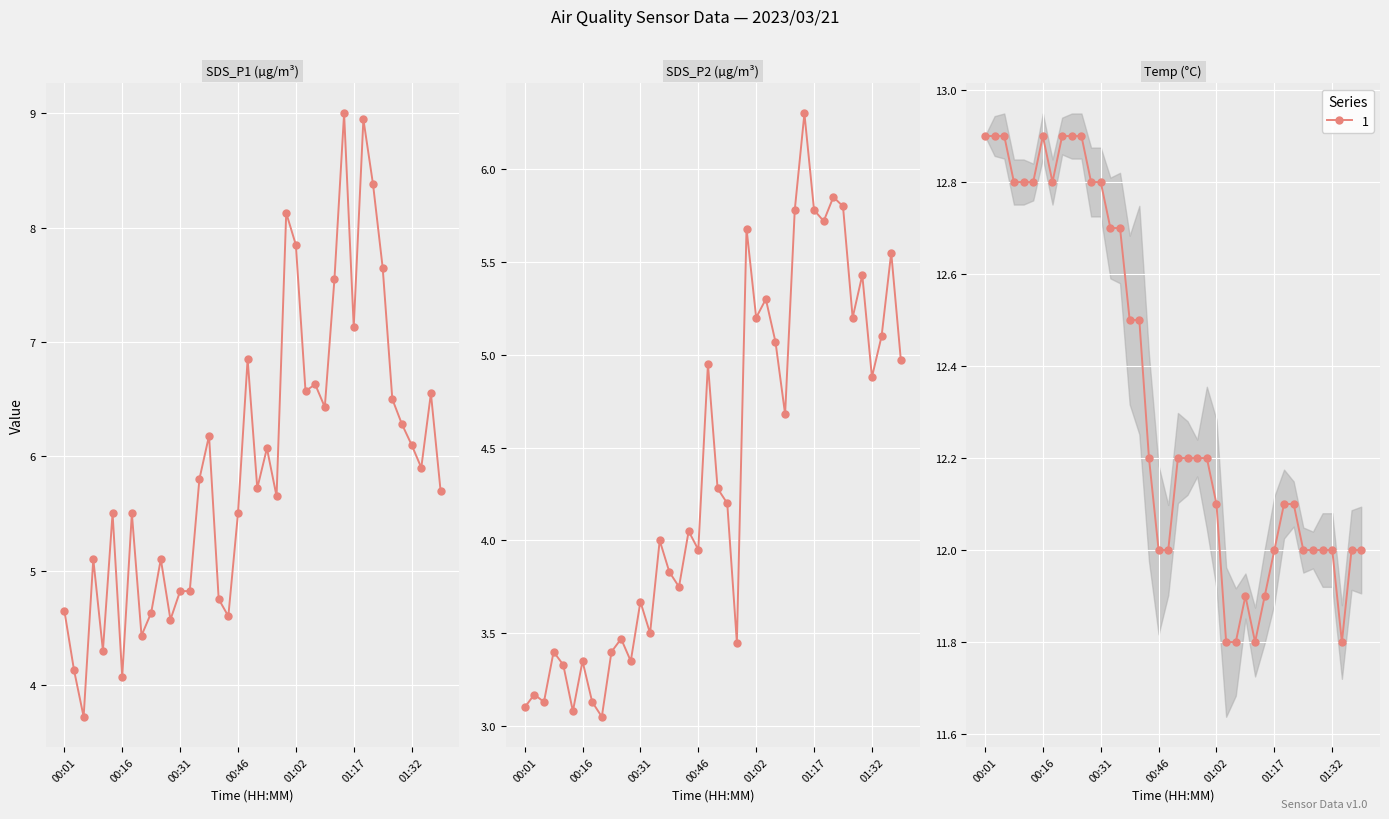

Is it true that Temp equals 21.8 at 00:26?

False